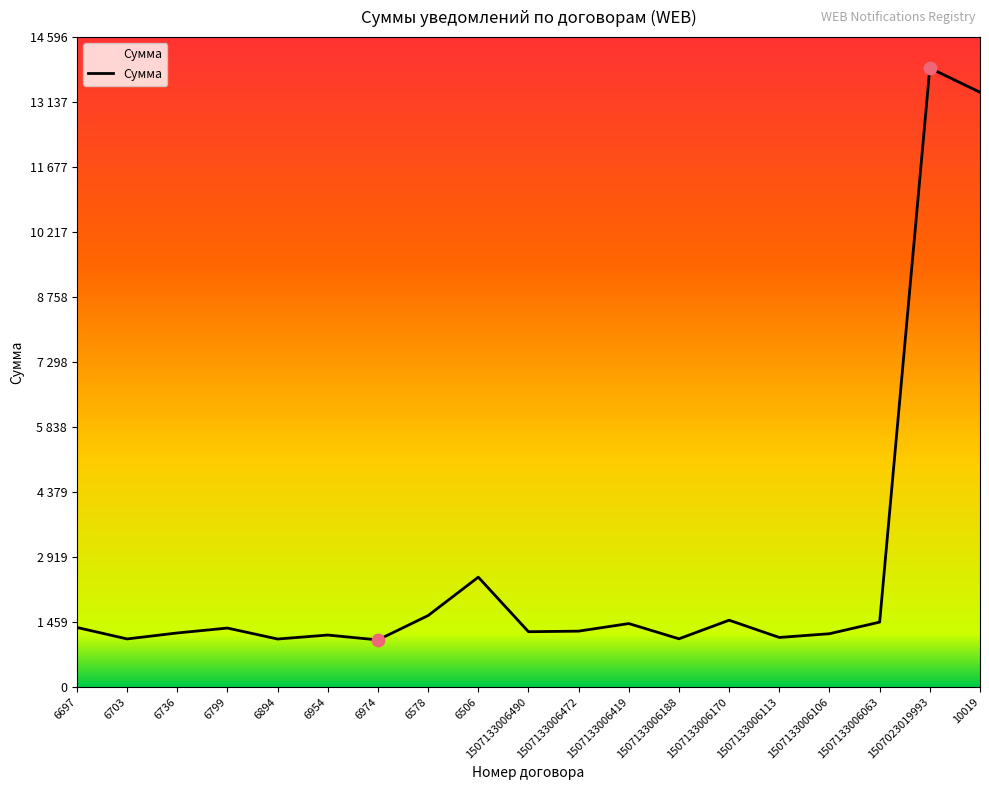

Approximately how many times larger is the value at 6954 compared to 6578?

0.7